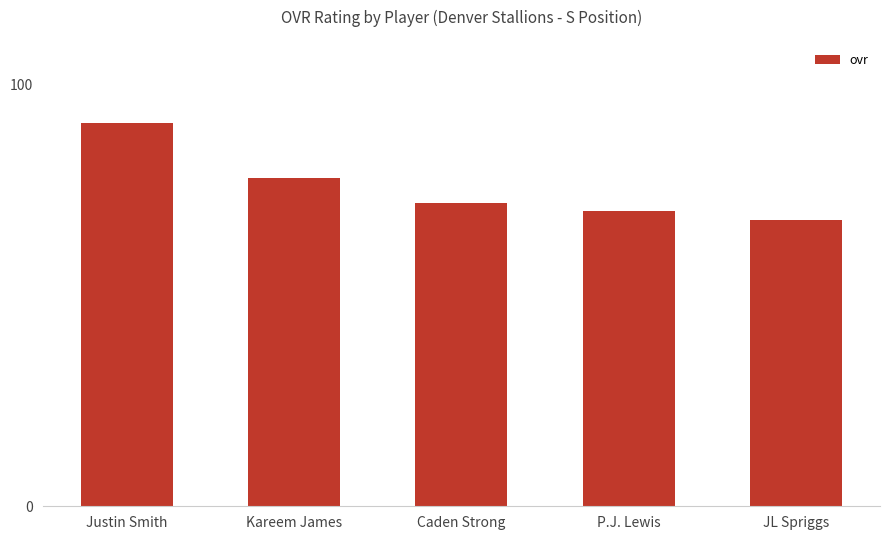

Where does the data first go above 72?

Justin Smith